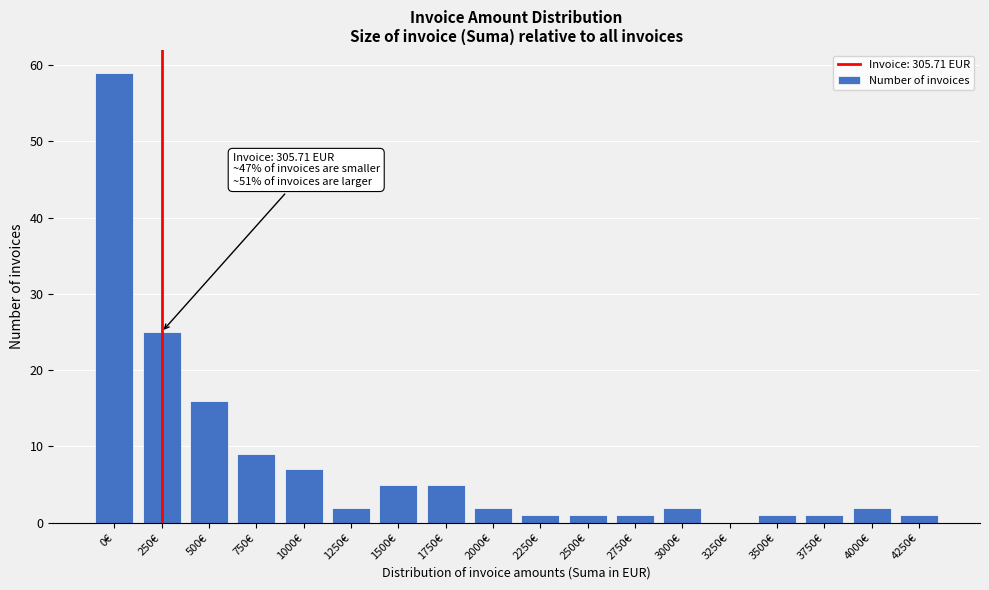

Reading left to right, extract all data points from this chart.

0€=59	250€=25	500€=16	750€=9	1000€=7	1250€=2	1500€=5	1750€=5	2000€=2	2250€=1	2500€=1	2750€=1	3000€=2	3250€=0	3500€=1	3750€=1	4000€=2	4250€=1